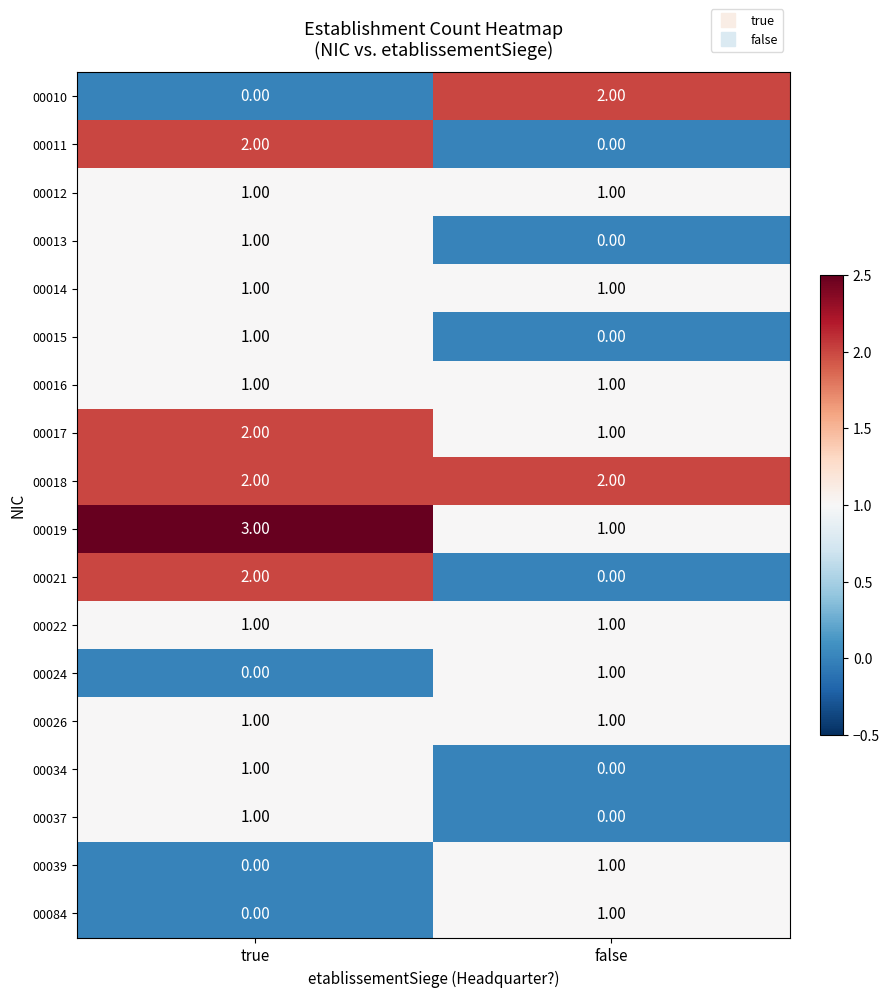

At which category does the chart reach its peak across all series?

true